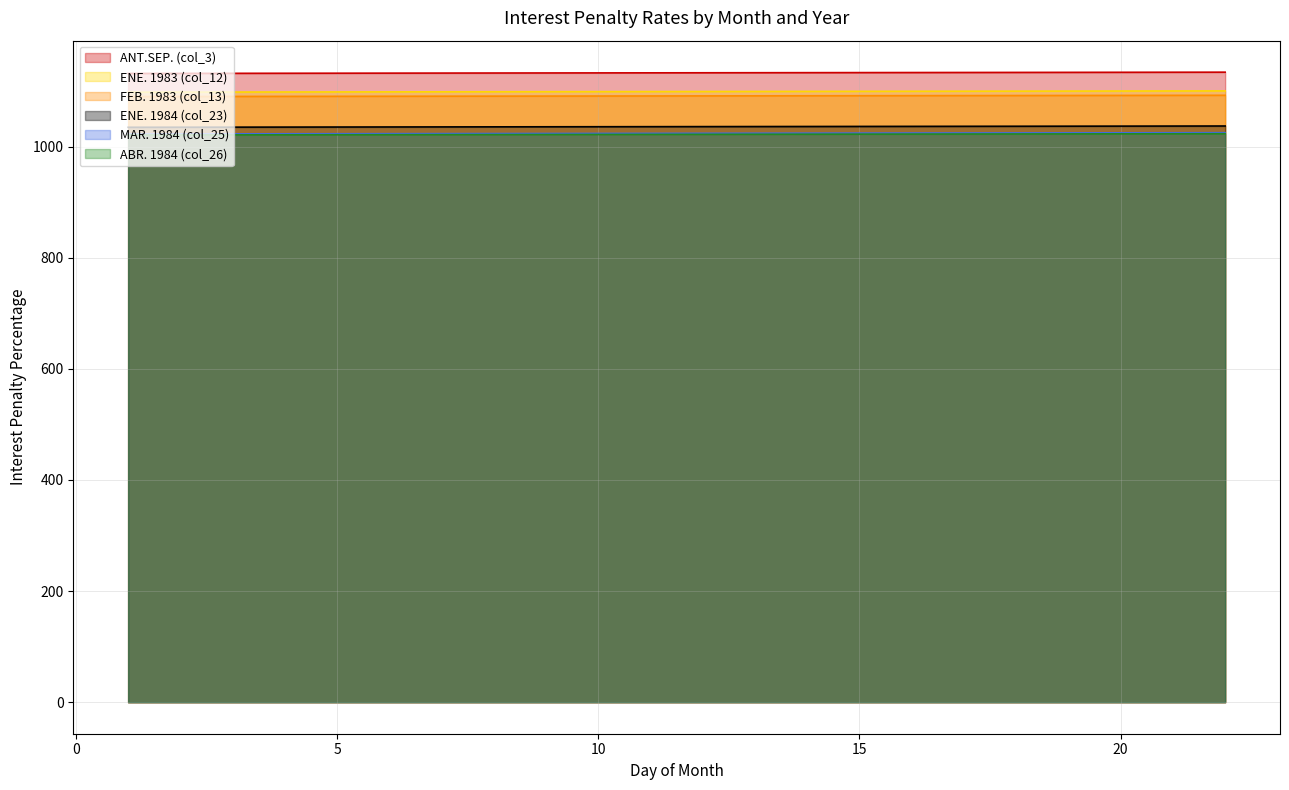

Rank the categories by ENE. 1983 (col_12) value from highest to lowest.

22, 21, 20, 19, 18, 17, 16, 15, 14, 13, 12, 11, 10, 9, 8, 7, 6, 5, 4, 3, 2, 1